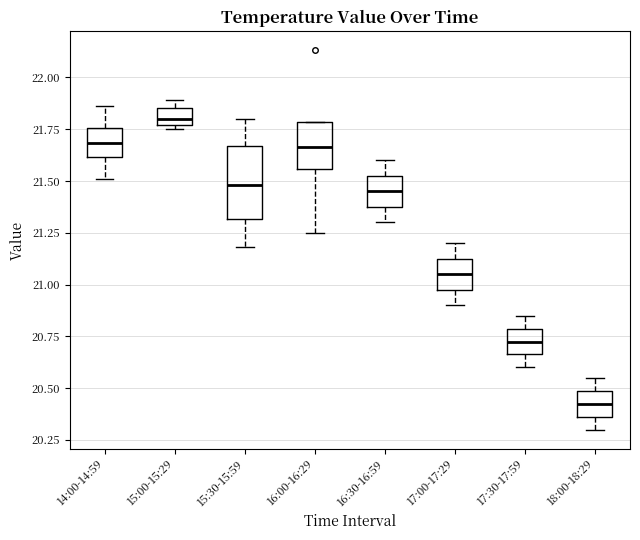

Reading left to right, read every box against the y-axis: the position of its median line, the range the box covers, and the ends of its whiskers. The values are not printed on the chart, so give them approximately, as read against the axis.

14:00-14:59: median 21.70, box 21.60 to 21.75, whiskers 21.50 to 21.85
15:00-15:29: median 21.80, box 21.75 to 21.85, whiskers 21.75 (just below the box's lower edge) to 21.90
15:30-15:59: median 21.50, box 21.30 to 21.65, whiskers 21.20 to 21.80
16:00-16:29: median 21.65, box 21.55 to 21.80, whiskers 21.25 to 21.80
16:30-16:59: median 21.45, box 21.40 to 21.55, whiskers 21.30 to 21.60
17:00-17:29: median 21.05, box 21.00 to 21.15, whiskers 20.90 to 21.20
17:30-17:59: median 20.75, box 20.65 to 20.80, whiskers 20.60 to 20.85
18:00-18:29: median 20.45, box 20.35 to 20.50, whiskers 20.30 to 20.55